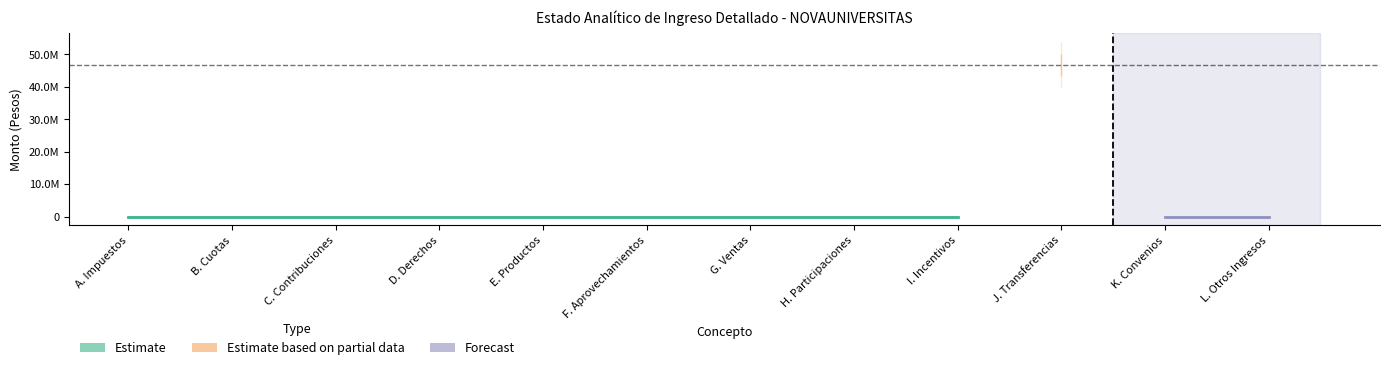

How many lines are shown in the chart?

4